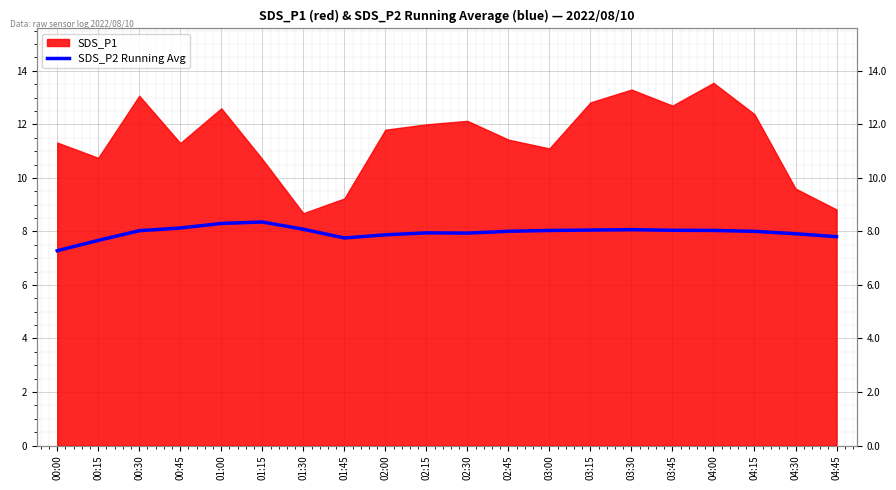

What is the label of the 5th point from the left?

01:00